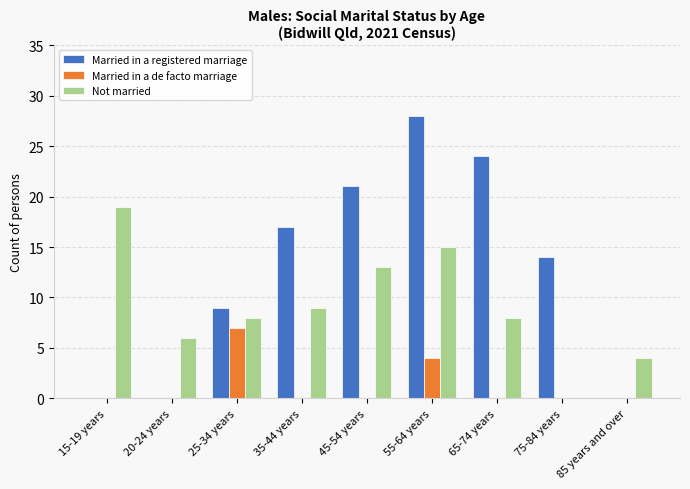

Which series changed the most between 35-44 years and 55-64 years?

Married in a registered marriage